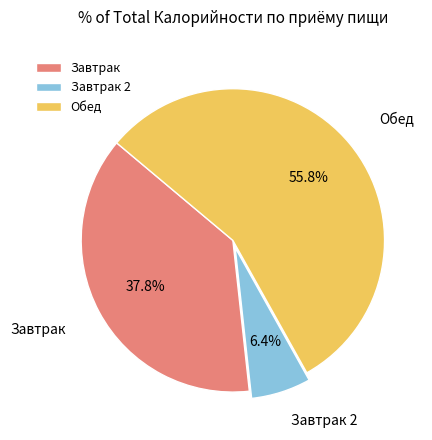

Is there a majority slice in this chart?

Yes